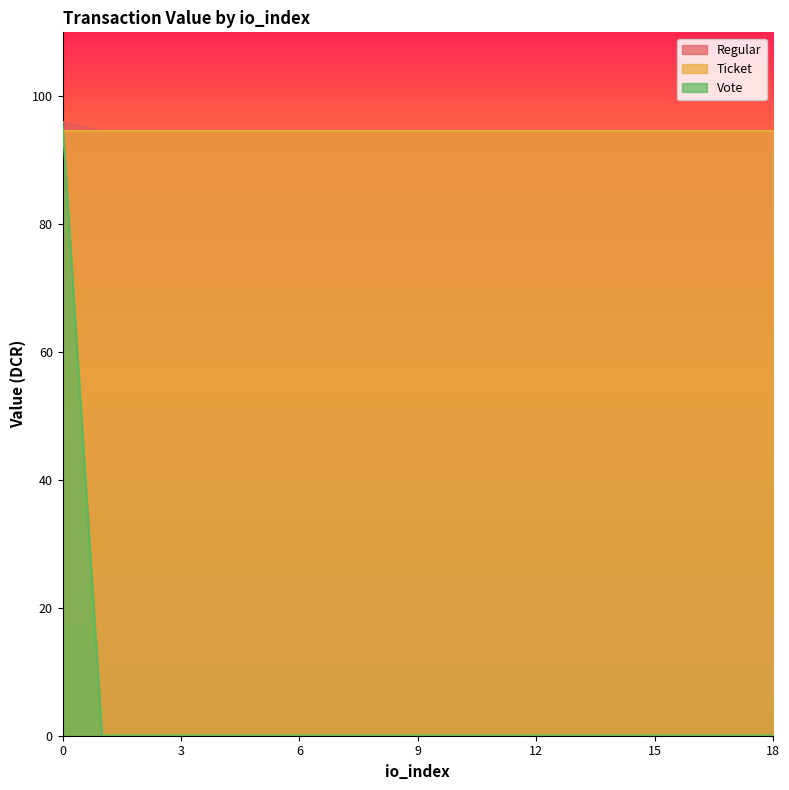

What is the maximum value for Ticket?

94.6